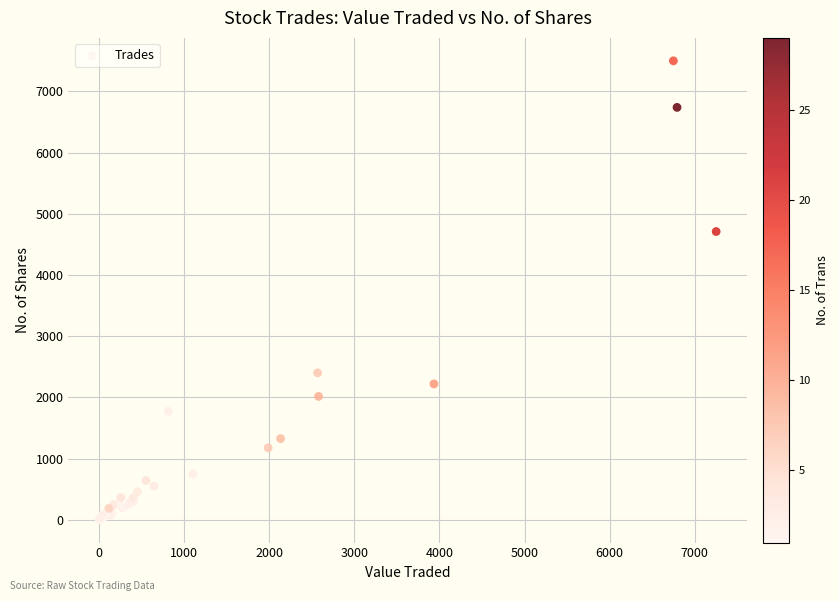

What Y value in the scatter plot is closest to 3750?

4710